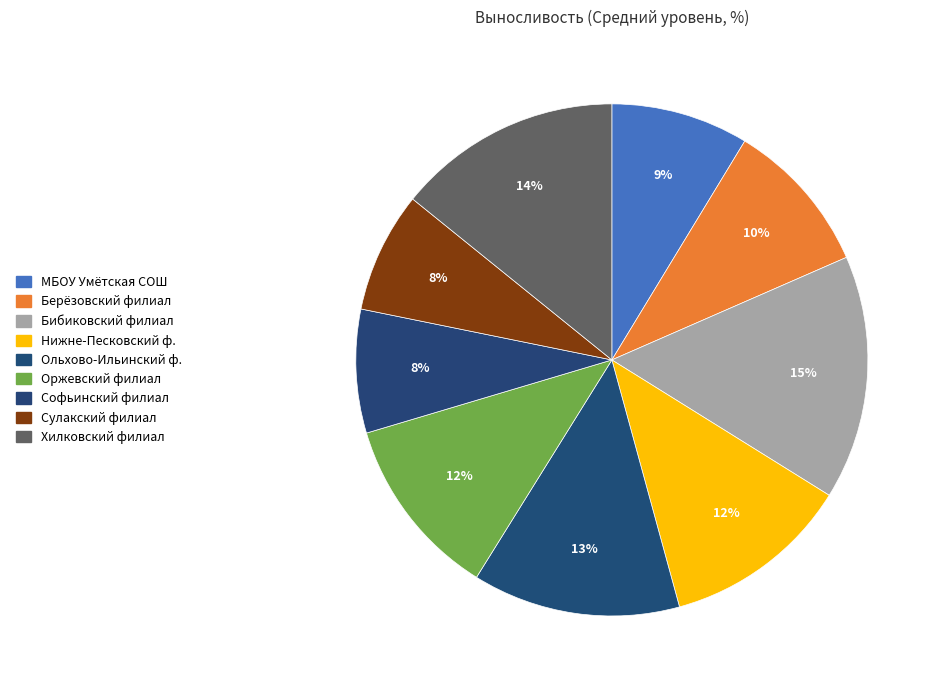

Count the number of slices in the pie.

9